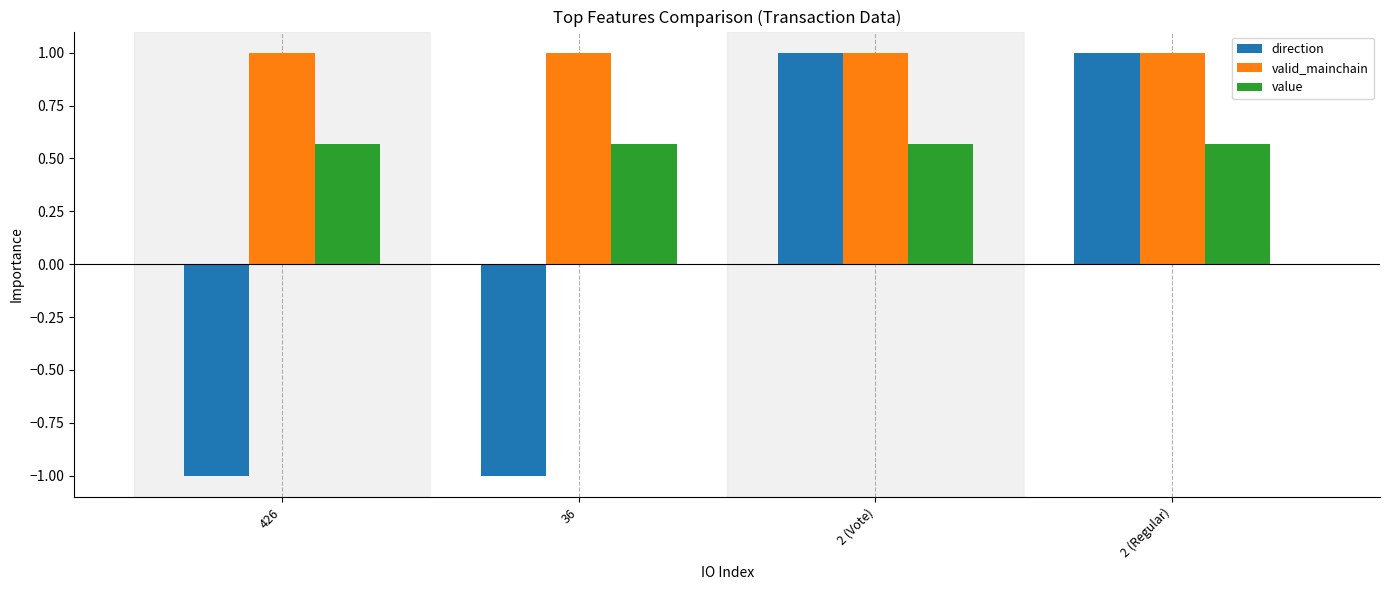

How many direction values are between -1 and 1?

4